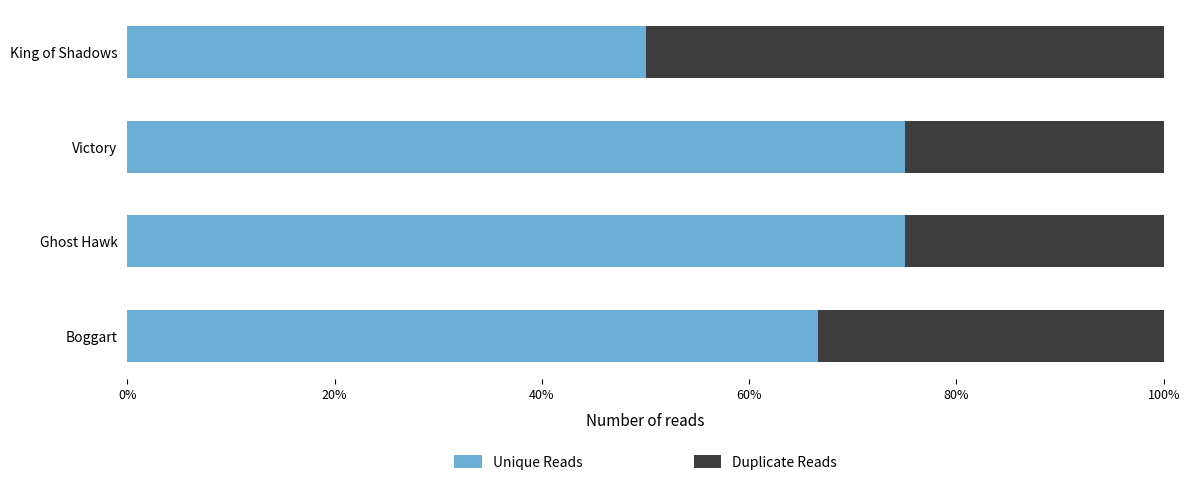

What is the total value across all series at Boggart?

100.0